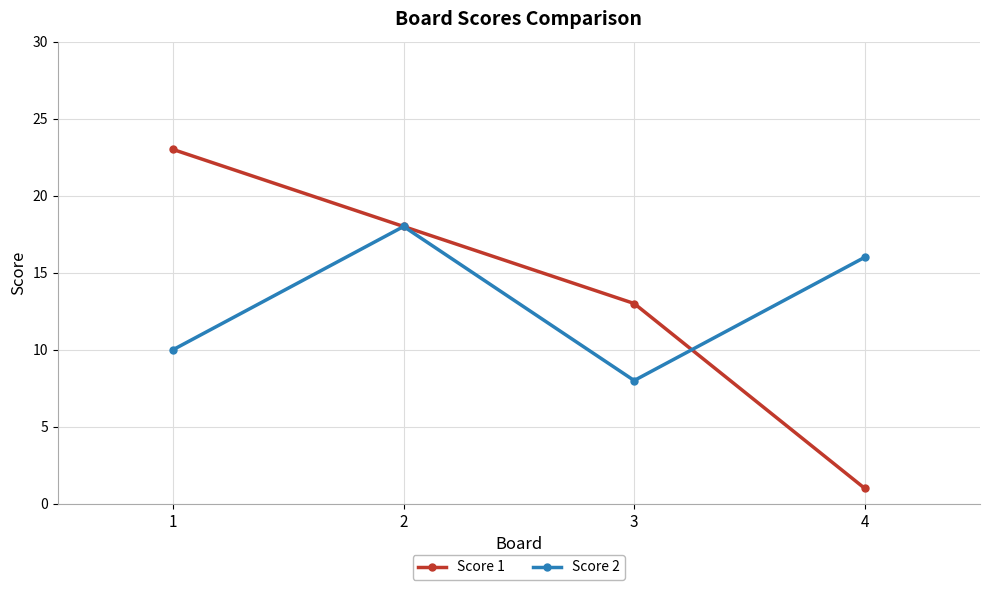

Which series has the largest range (max minus min)?

Score 1